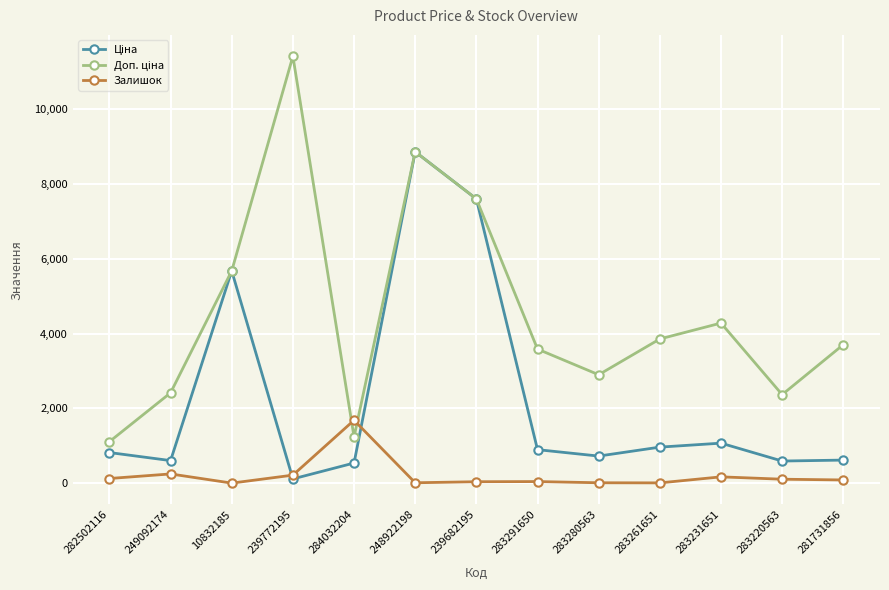

True or false: Залишок has a value of 11.0 at 248922198.

True